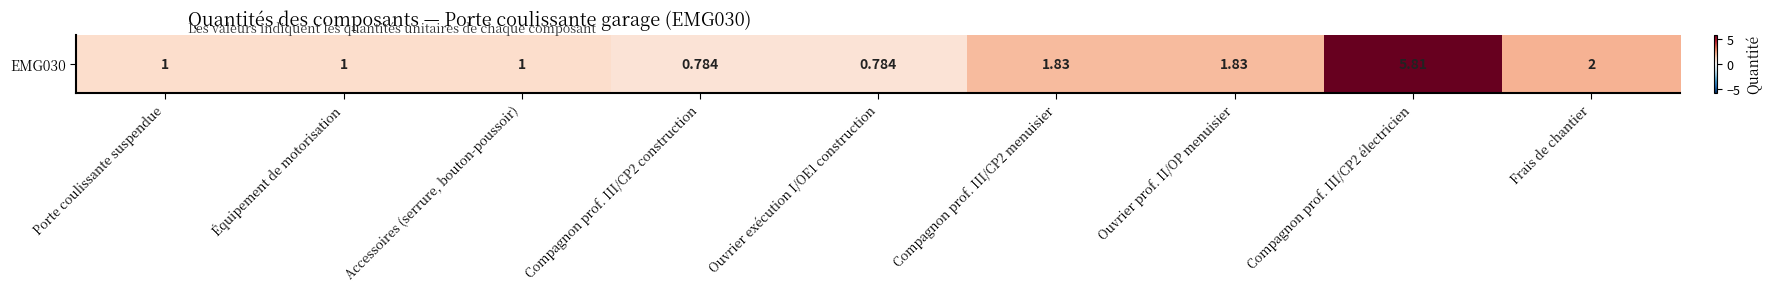

Which category has the highest value across all series?

Compagnon prof. III/CP2 électricien